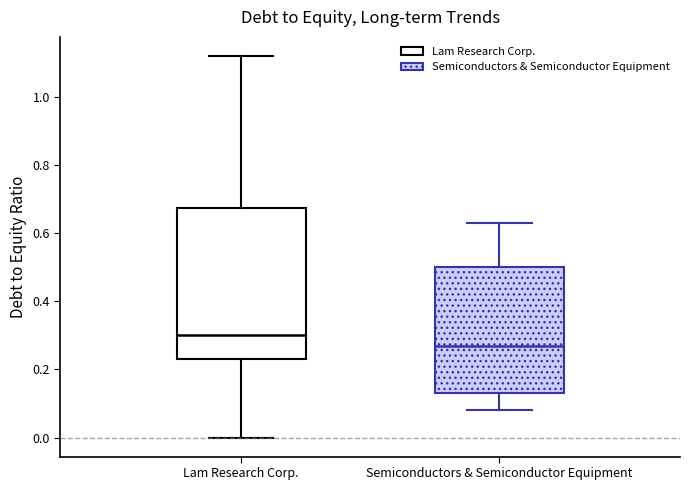

Comparing the boxes themselves (not the whiskers), which one is the tallest?

Lam Research Corp.